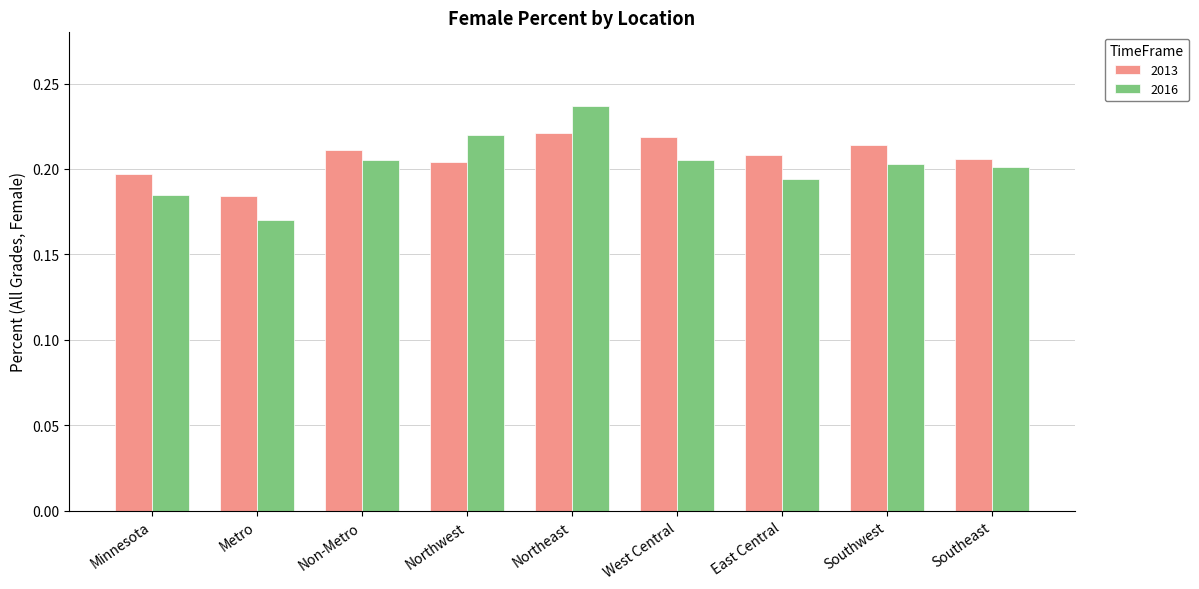

Is the value of 2013 at Southwest greater than the value of 2016 at Southeast?

Yes